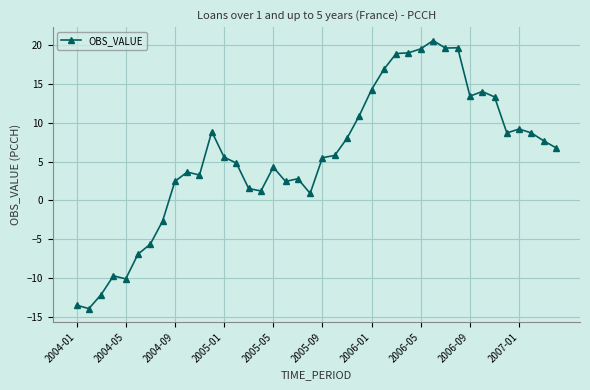

Is this an area chart (filled region under the line)?

No